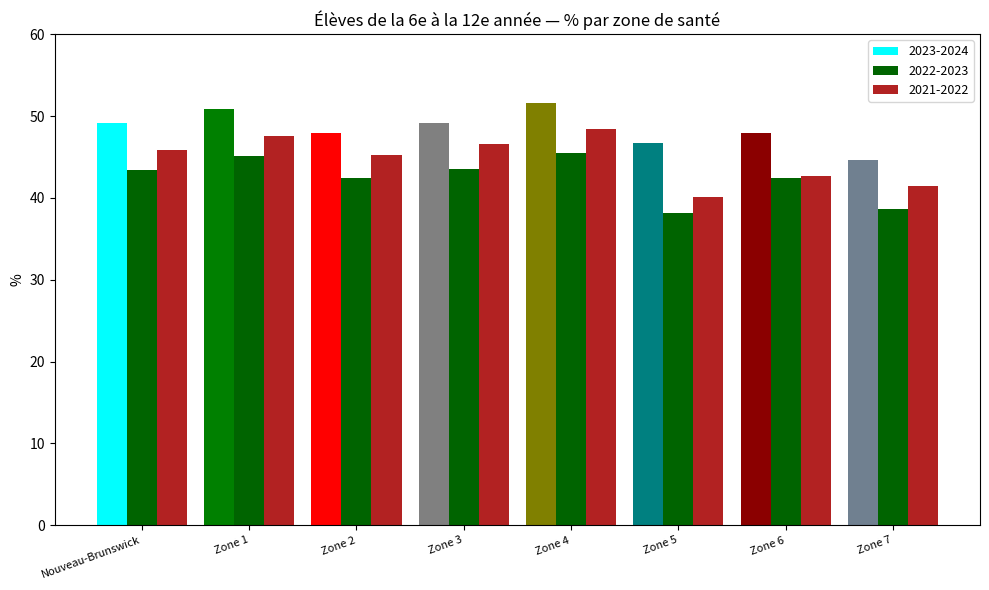

What is the spread (max minus min) of values at Zone 6?

5.5